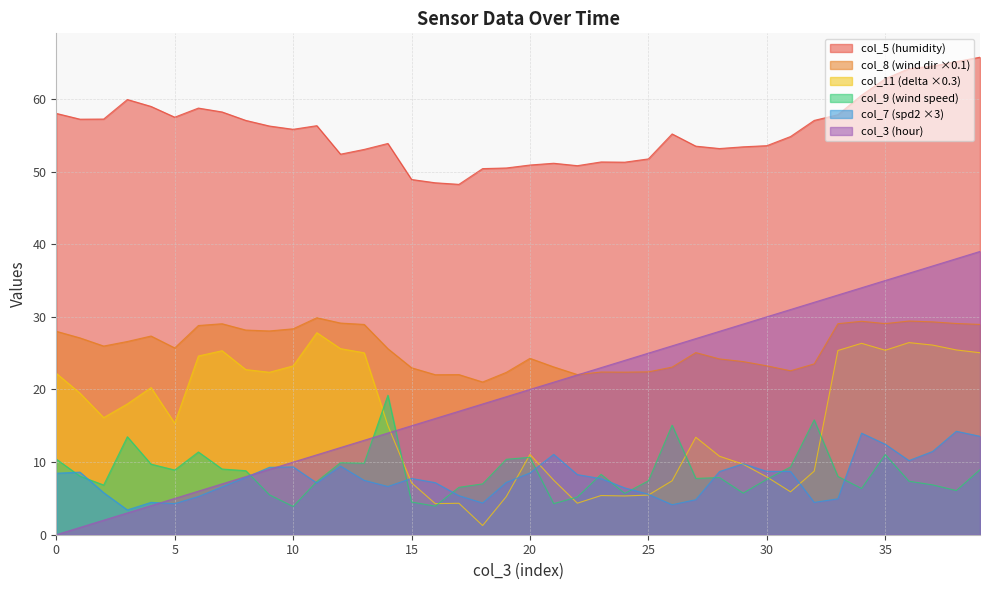

What is the value of the col_9 point at the 32nd from the left?

9.3